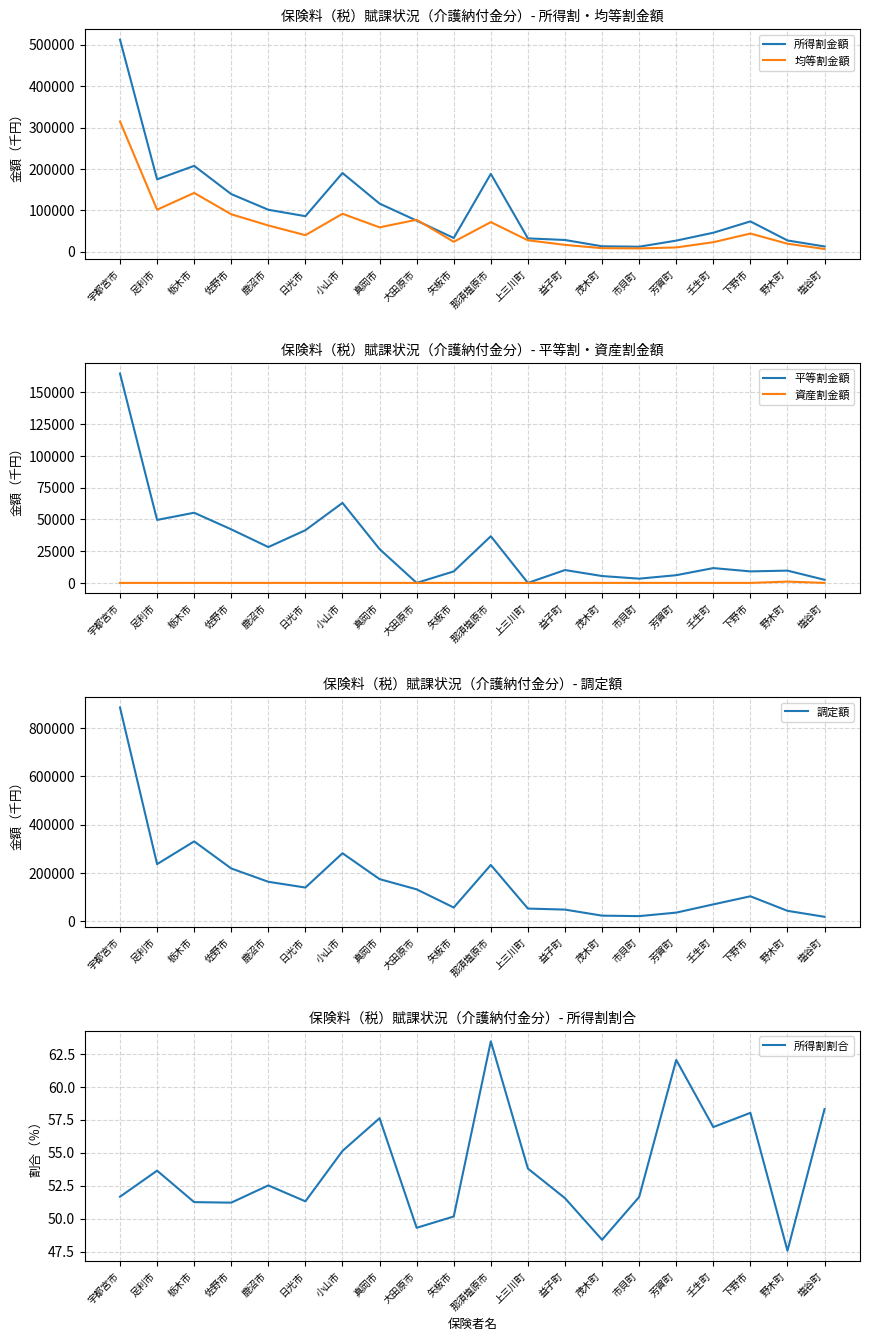

What is the sum of all 資産割金額 values?

1033